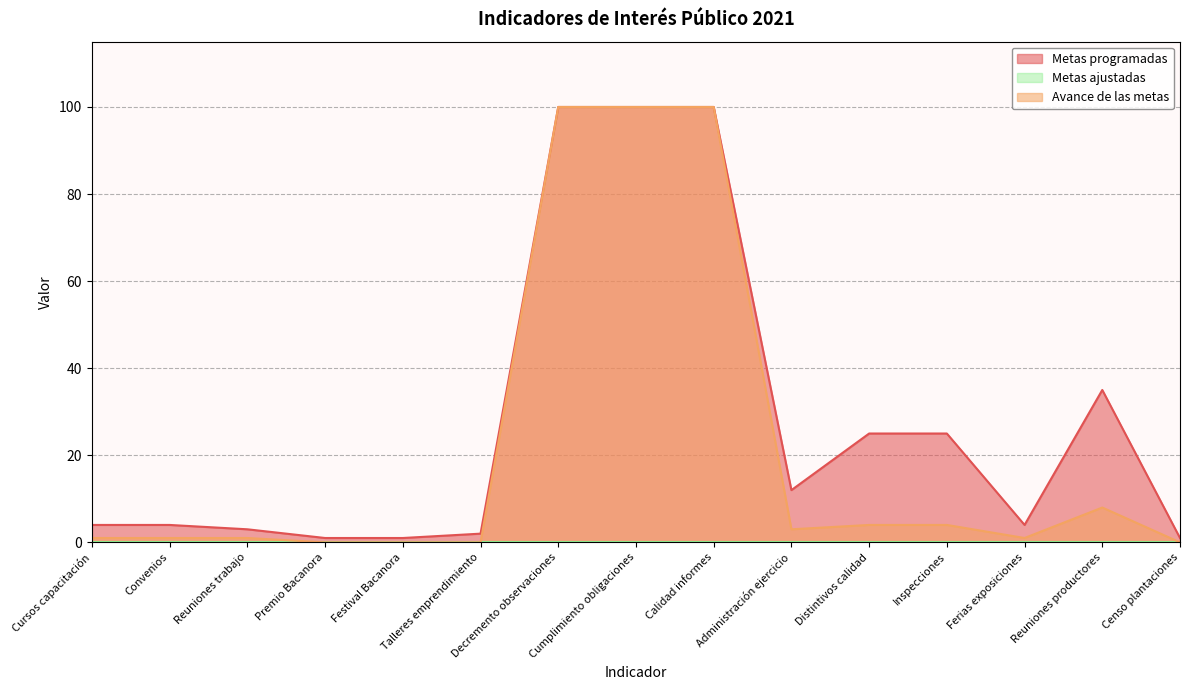

What is the sum of the Avance de las metas values at Cursos capacitación and Ferias exposiciones?

2